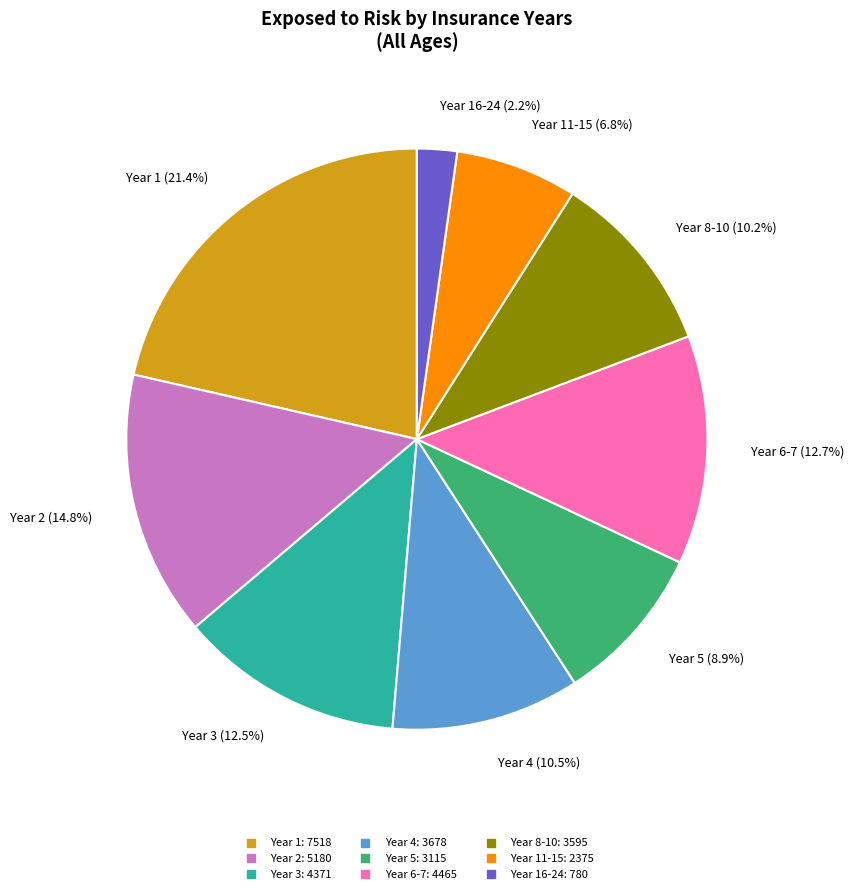

Is there a majority slice in this chart?

No